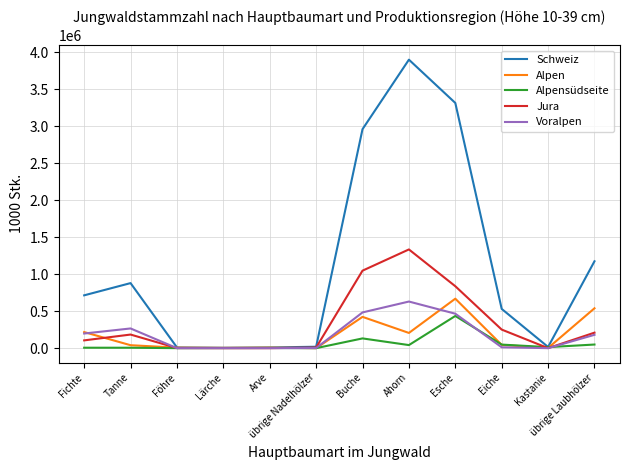

At which label is Voralpen closest to 315242?

Tanne